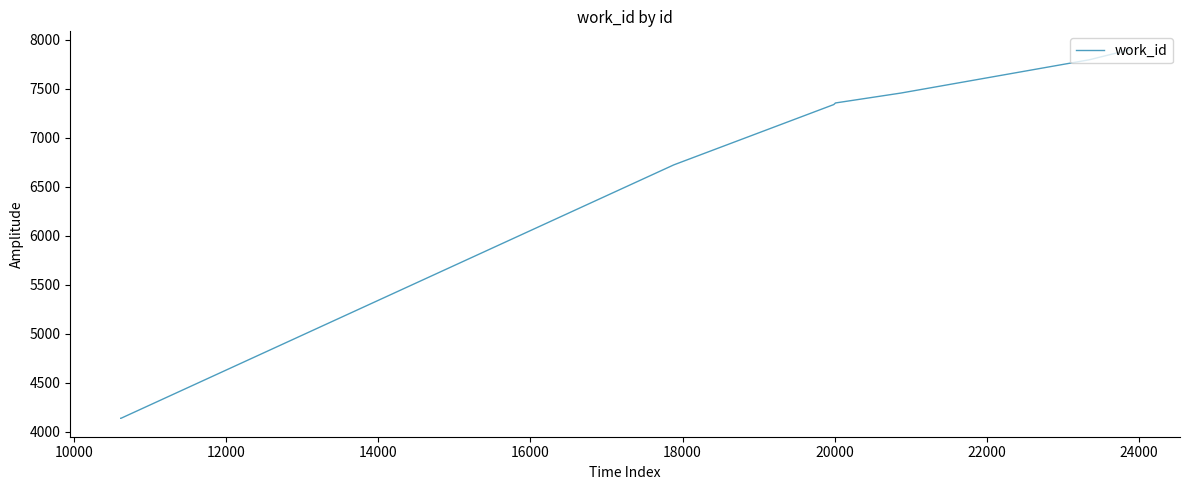

What is the minimum value shown in the chart?

4136